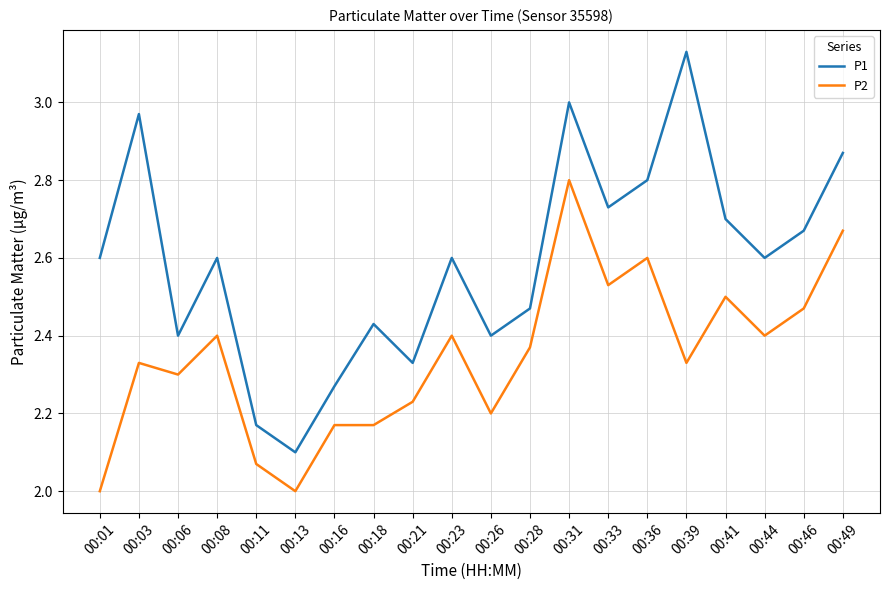

What is the total value across all series at 00:08?

5.0